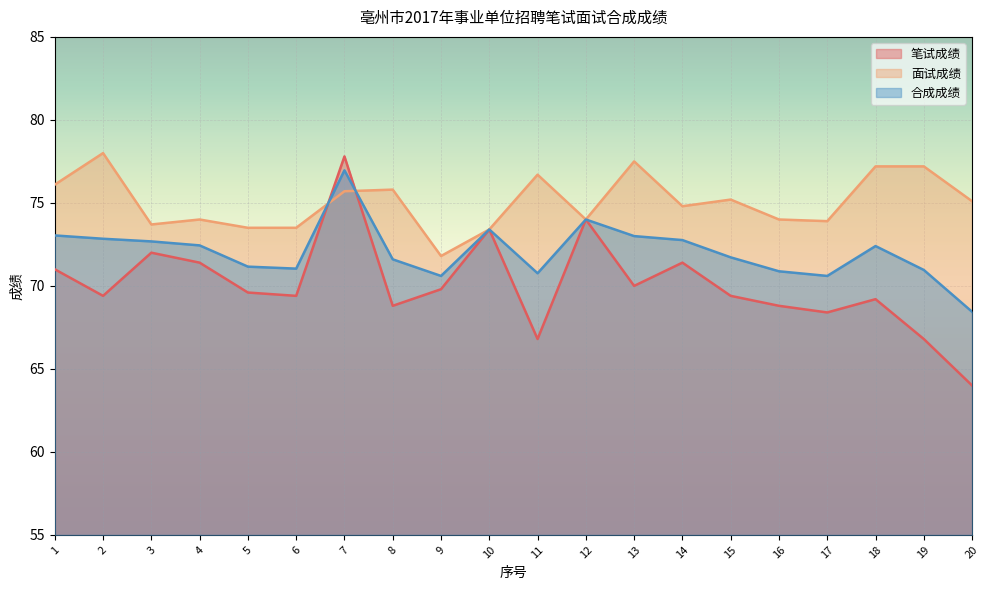

Between which two adjacent categories do 笔试成绩 and 面试成绩 first intersect?

6 and 7